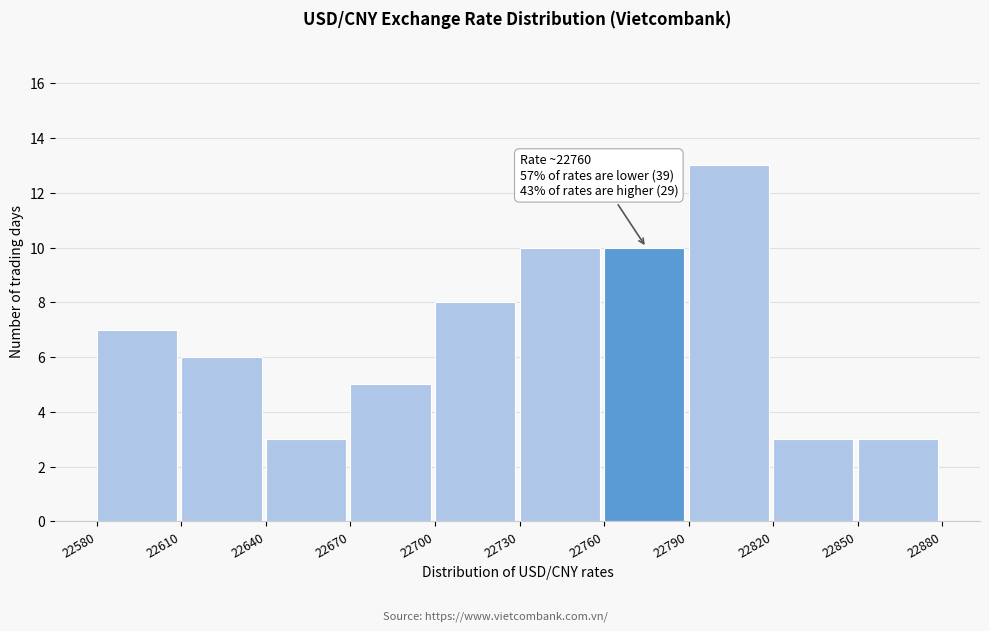

Which range on the x-axis has the tallest bar?

22790 to 22820